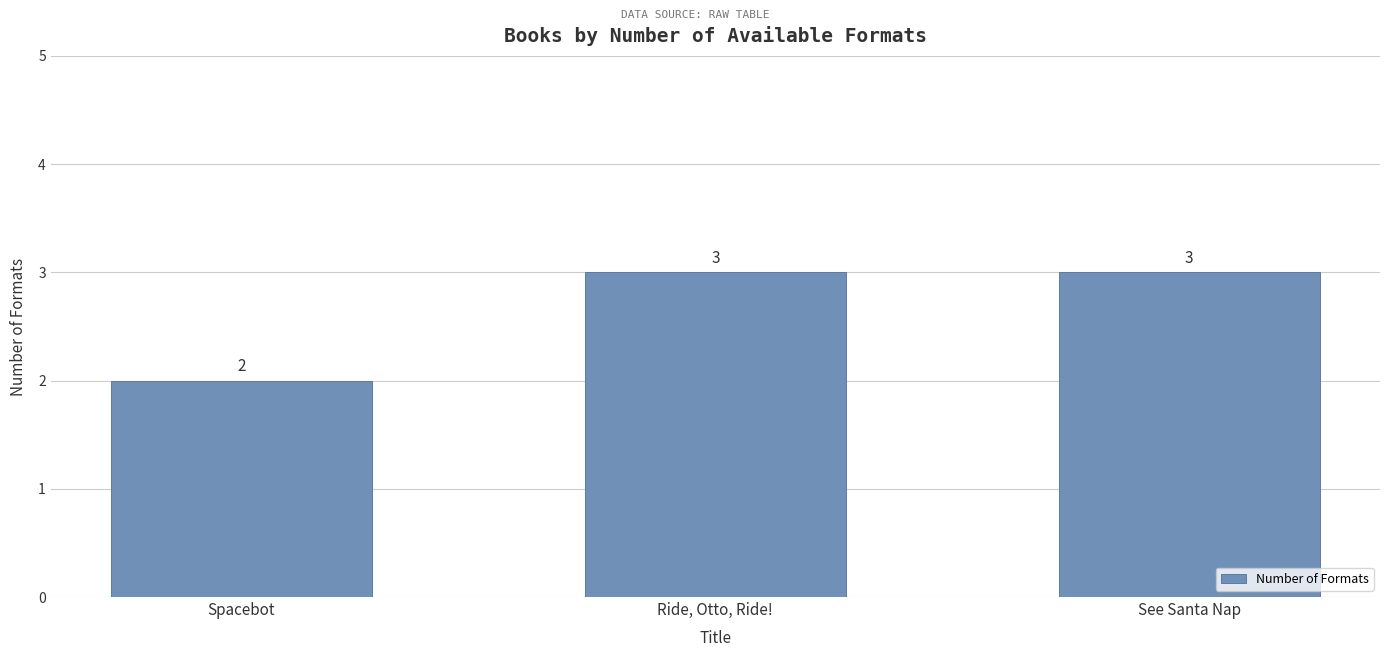

Does the chart contain stacked bars?

No